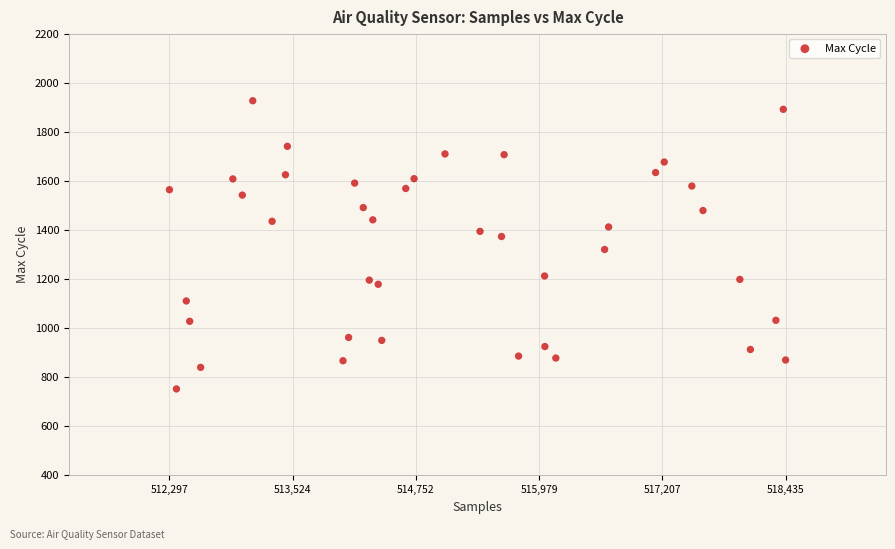

What is the range of X values (max minus min)?

6138